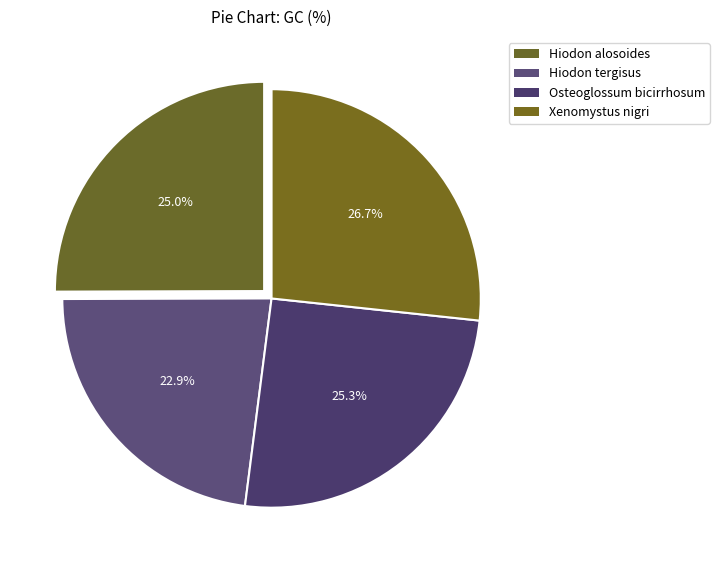

What percentage is the Osteoglossum bicirrhosum slice, to the nearest percent?

25%